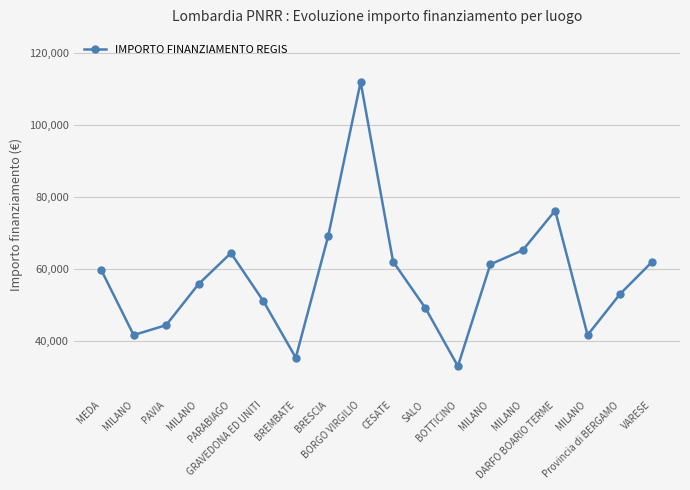

Rank the categories by value from lowest to highest.

BOTTICINO, BREMBATE, MILANO, MILANO, PAVIA, SALO, GRAVEDONA ED UNITI, Provincia di BERGAMO, MILANO, MEDA, MILANO, CESATE, VARESE, PARABIAGO, MILANO, BRESCIA, DARFO BOARIO TERME, BORGO VIRGILIO